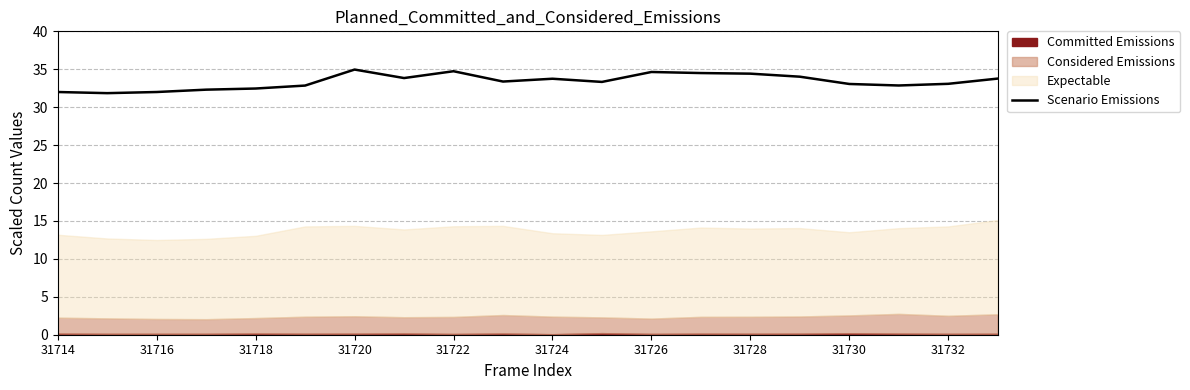

How many data points are less than 33?

7